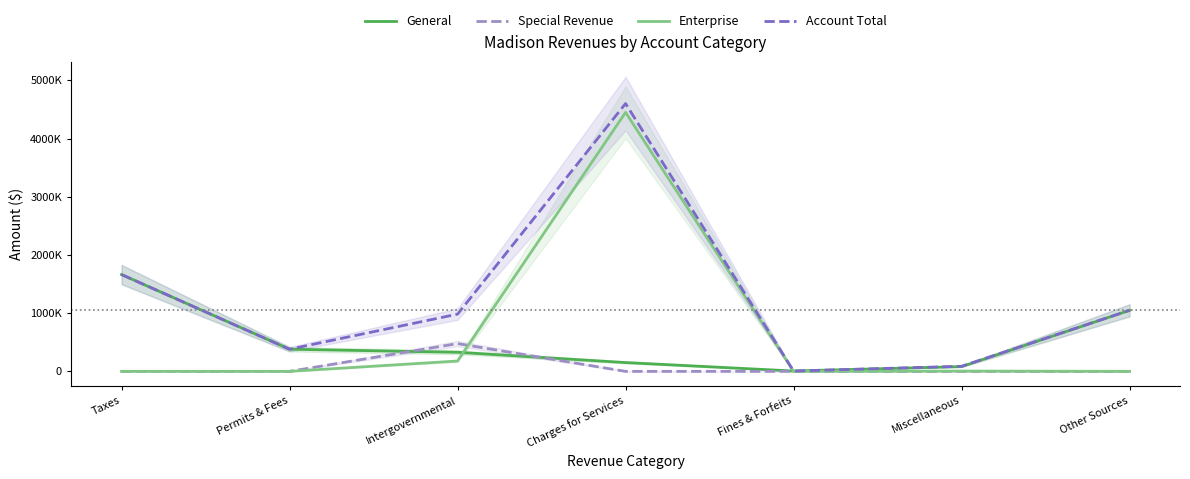

Reading left to right, extract all data points from this chart.

General: Taxes=1663253	Permits & Fees=380685	Intergovernmental=327911	Charges for Services=151449	Fines & Forfeits=6285	Miscellaneous=82364	Other Sources=1048898
Special Revenue: Taxes=0	Permits & Fees=0	Intergovernmental=477201	Charges for Services=0	Fines & Forfeits=0	Miscellaneous=0	Other Sources=0
Enterprise: Taxes=0	Permits & Fees=0	Intergovernmental=178000	Charges for Services=4449844	Fines & Forfeits=0	Miscellaneous=5089	Other Sources=0
Account Total: Taxes=1663253	Permits & Fees=380685	Intergovernmental=983112	Charges for Services=4601293	Fines & Forfeits=6285	Miscellaneous=87453	Other Sources=1048898